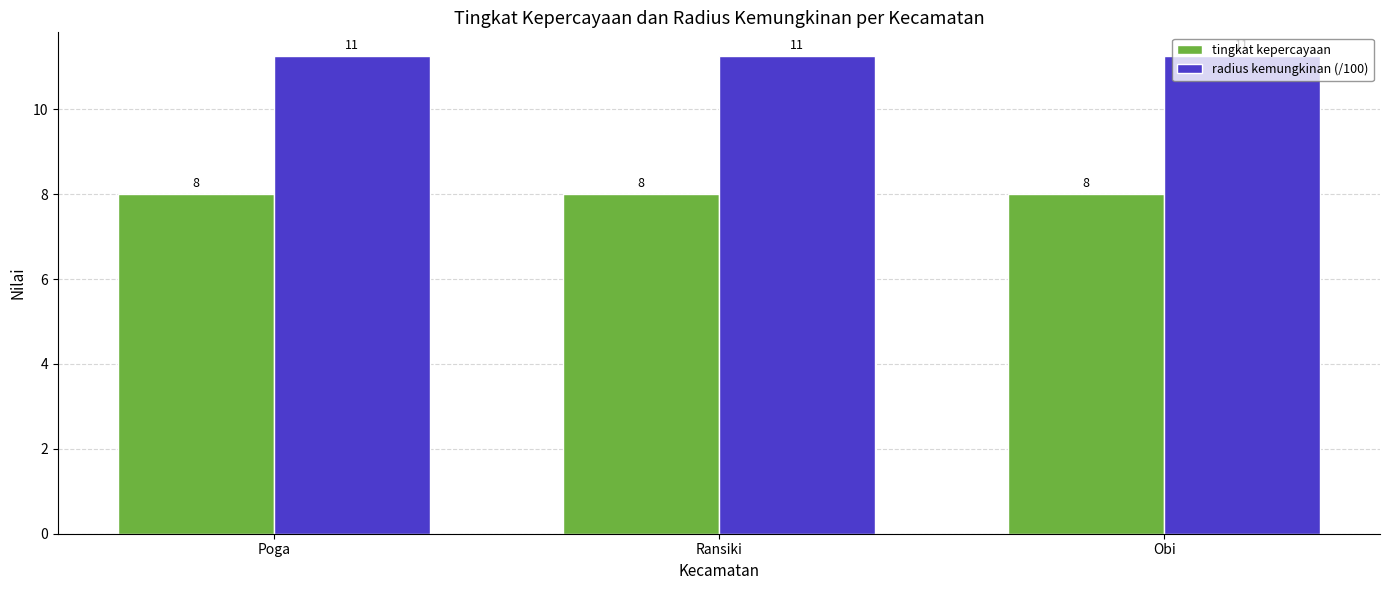

Is the value of tingkat kepercayaan at Poga greater than the value of radius kemungkinan (/100) at Ransiki?

No